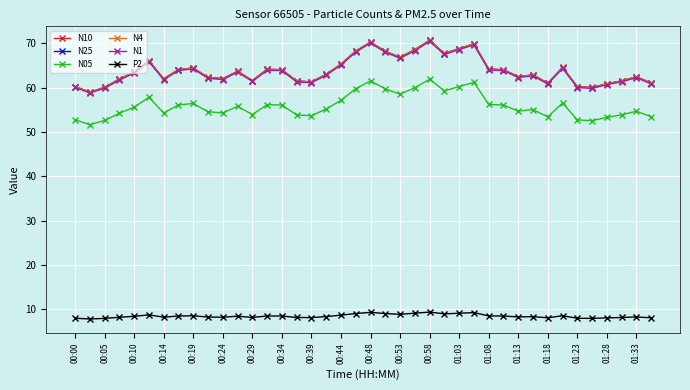

True or false: N4 and P2 cross at least once.

False